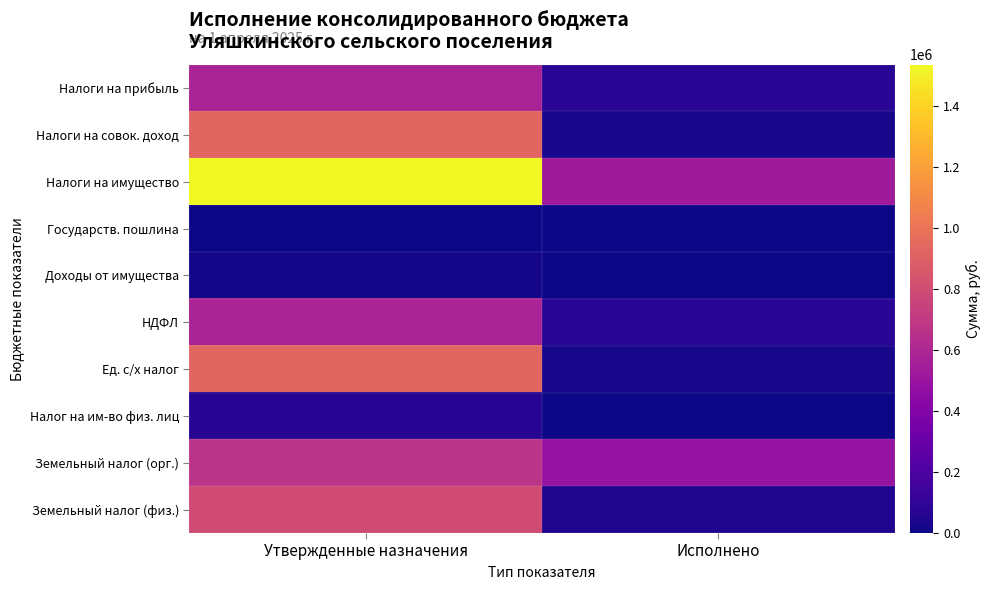

Which category has the lowest value across all series?

Исполнено